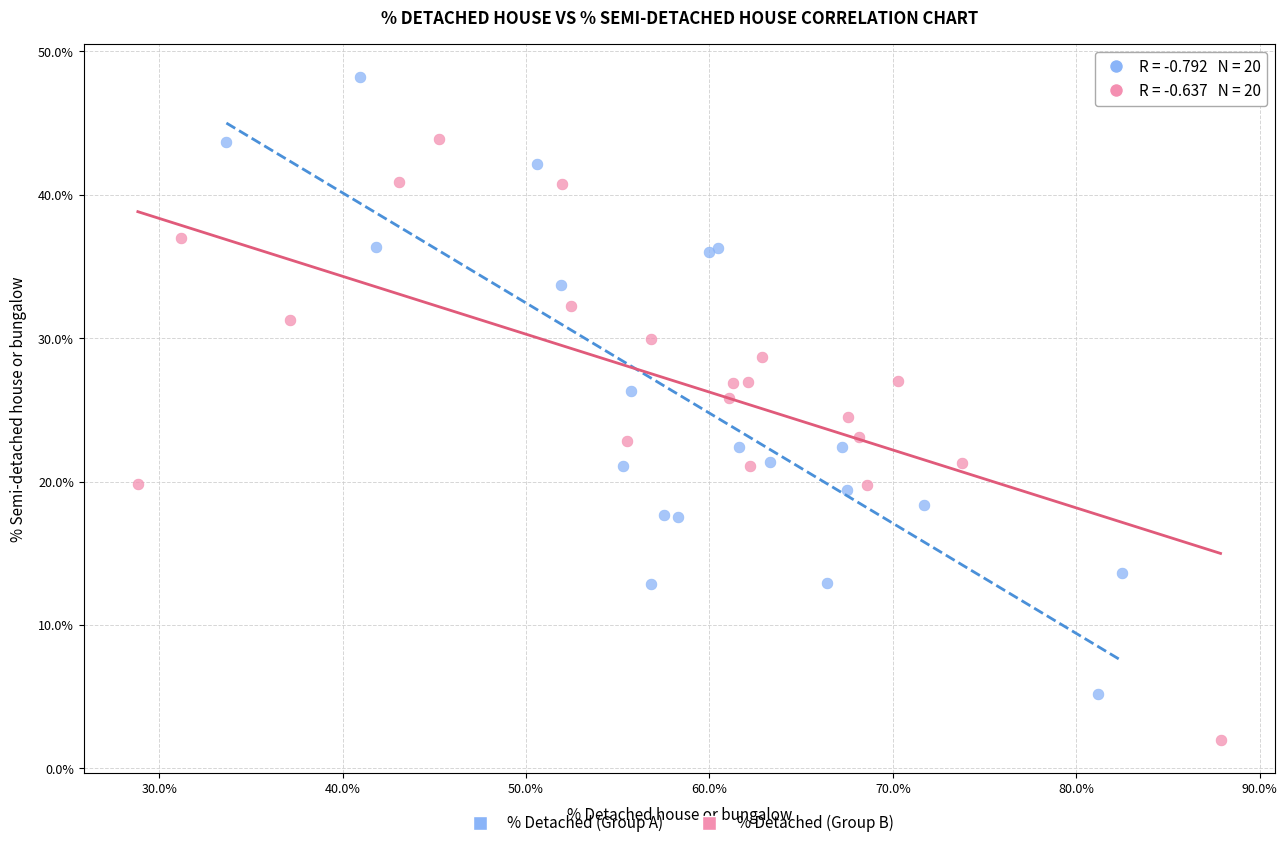

Which series reaches the minimum Y coordinate?

% Detached (Group B)